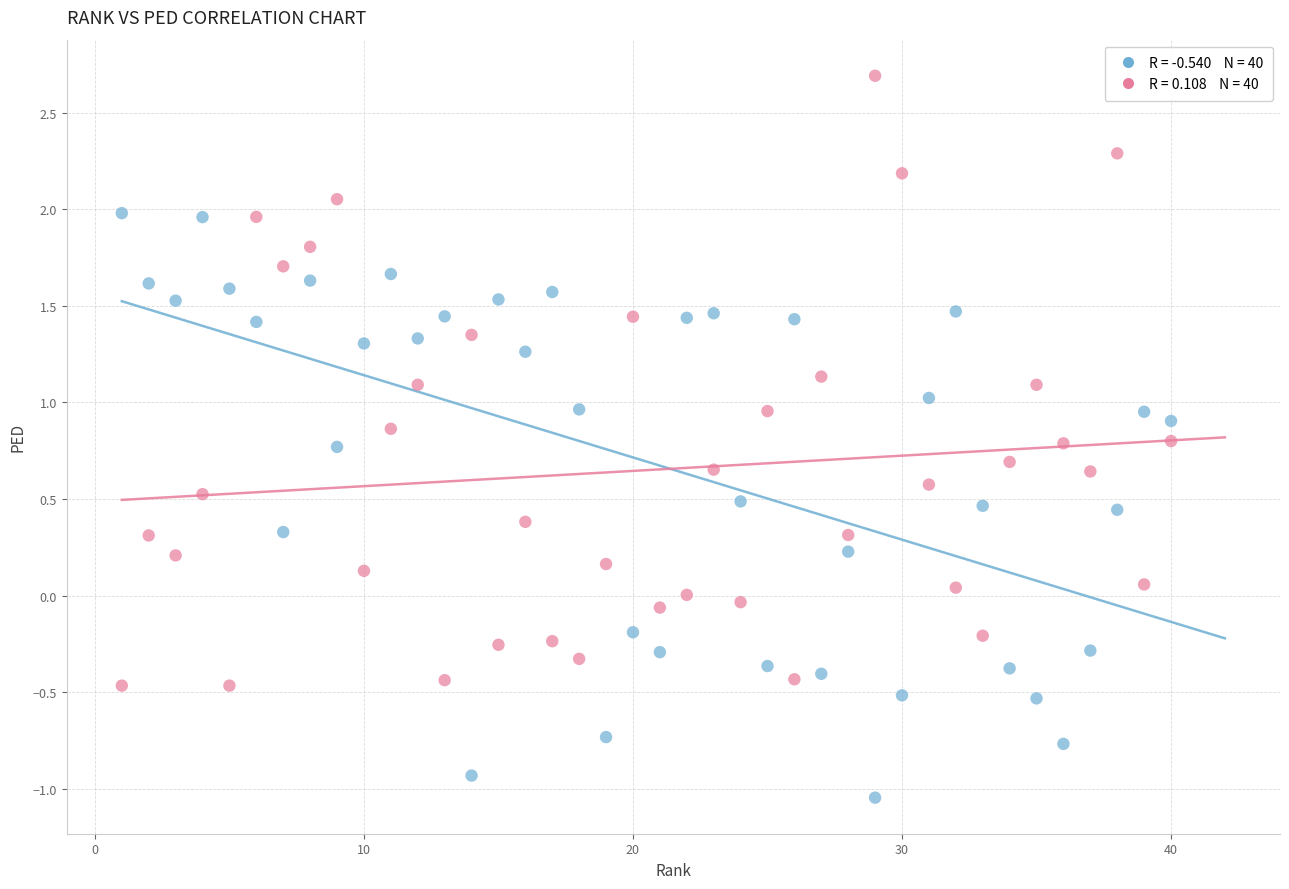

Across all data points, what is the range of X values (max minus min)?

39.0